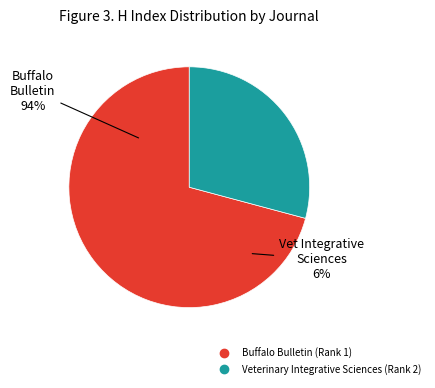

Which category has the biggest portion of the pie?

Buffalo Bulletin (Rank 1)